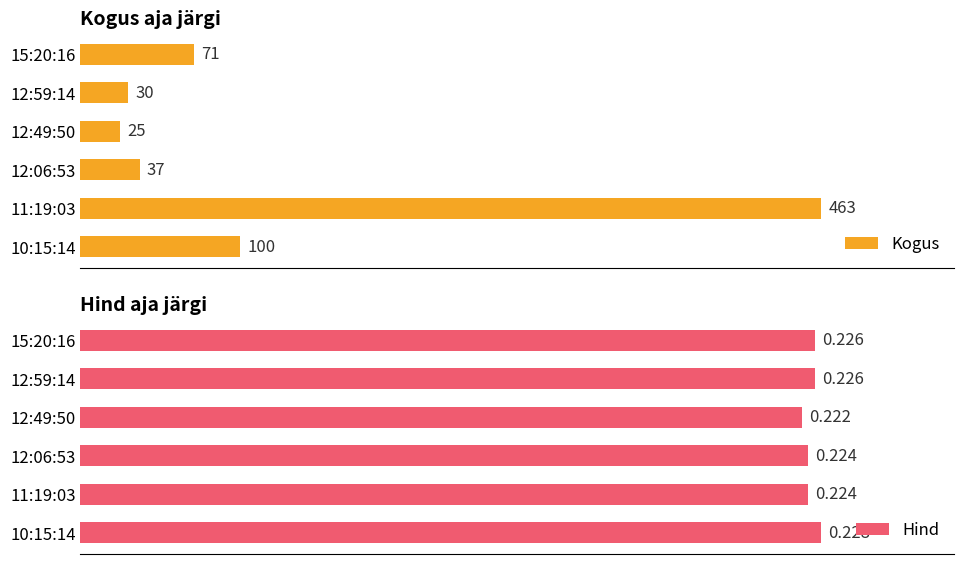

Where is Kogus nearest to the value 244?

10:15:14